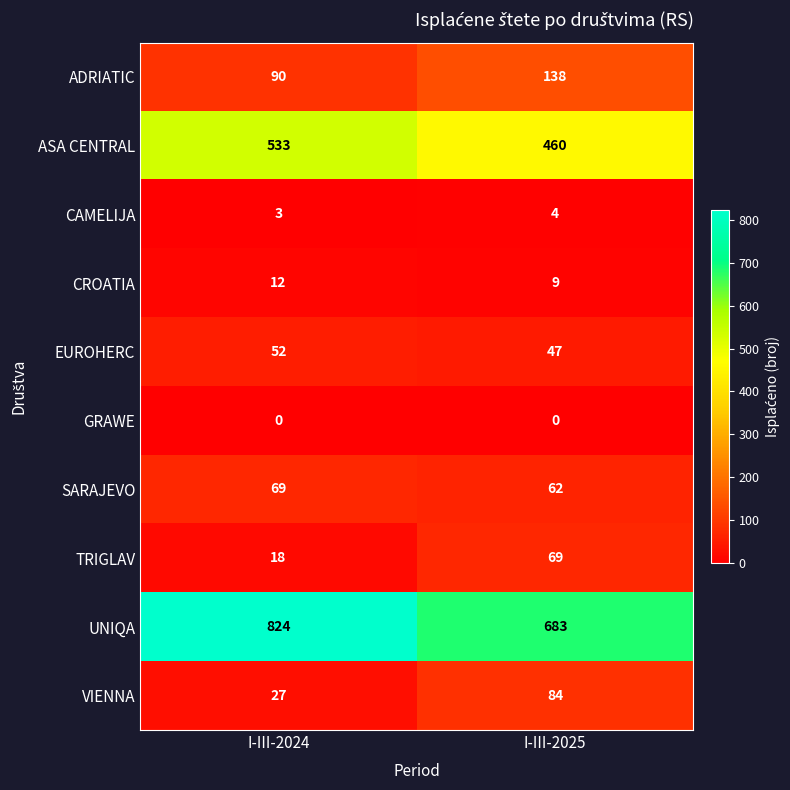

What is the sum of the CROATIA values at I-III-2025 and I-III-2024?

21